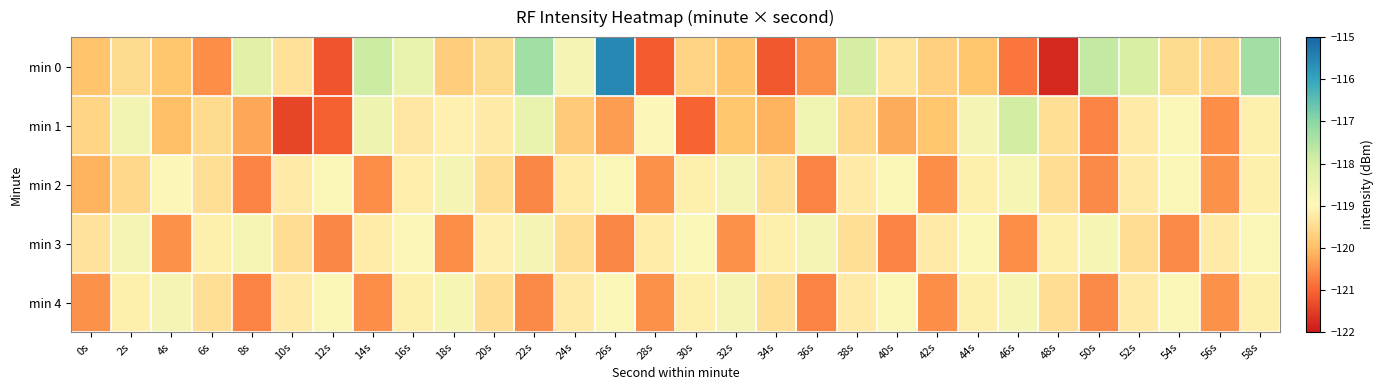

How many series are shown in this chart?

5